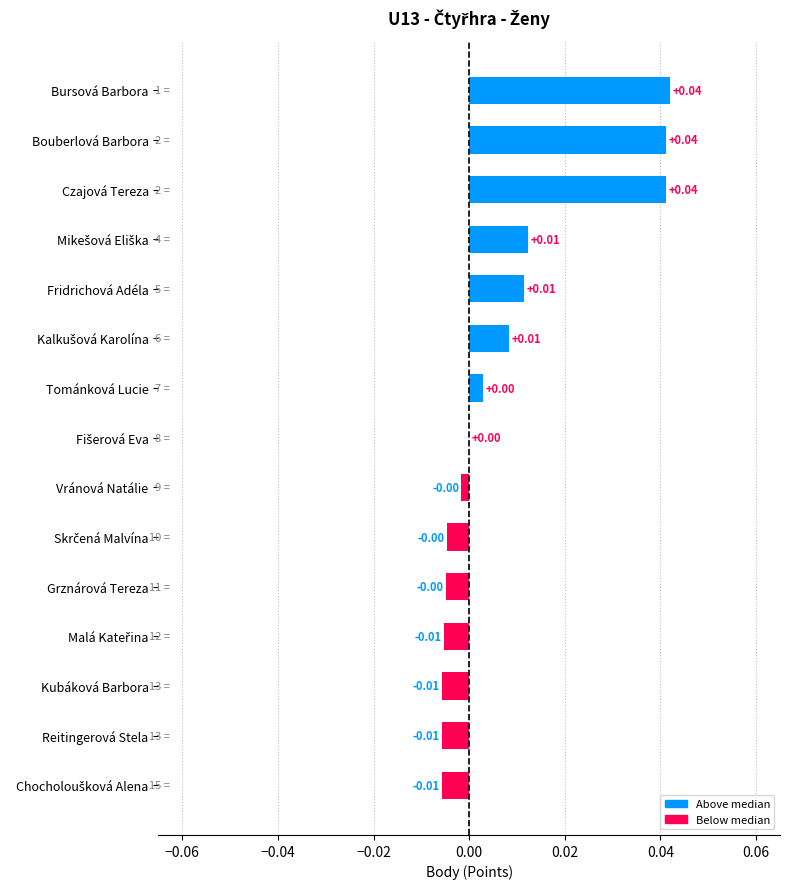

Which has a higher value, Kubáková Barbora or Czajová Tereza?

Czajová Tereza